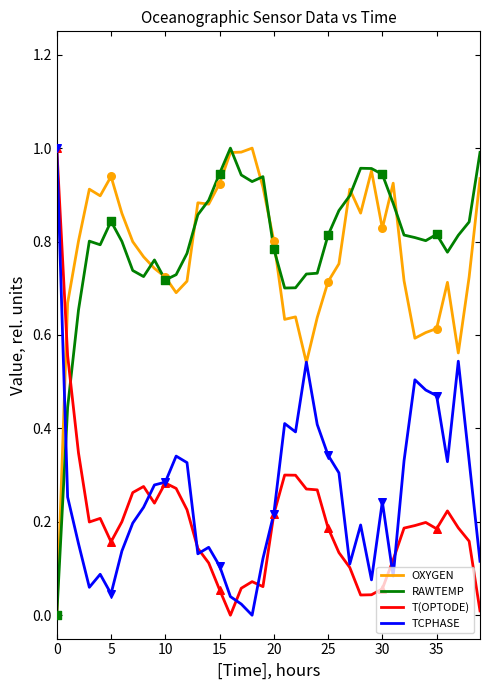

Which series has the largest total across all categories?

RAWTEMP